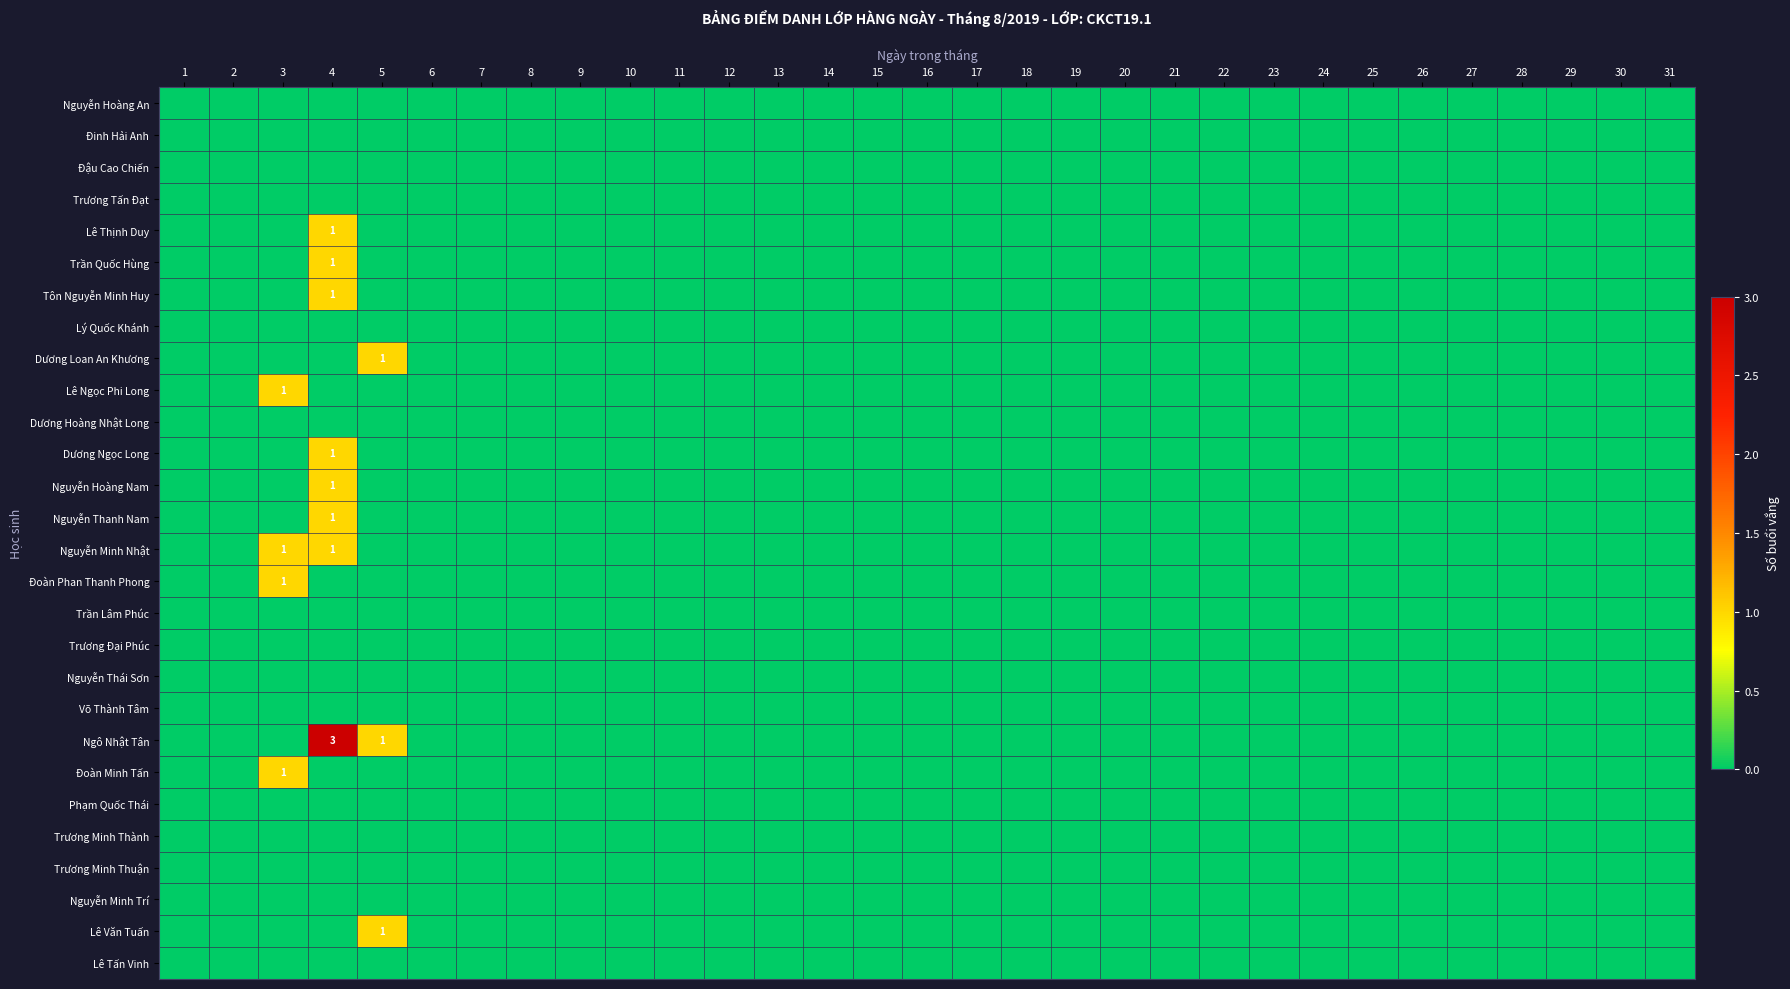

Which series changed the most between 2 and 19?

Nguyễn Hoàng An